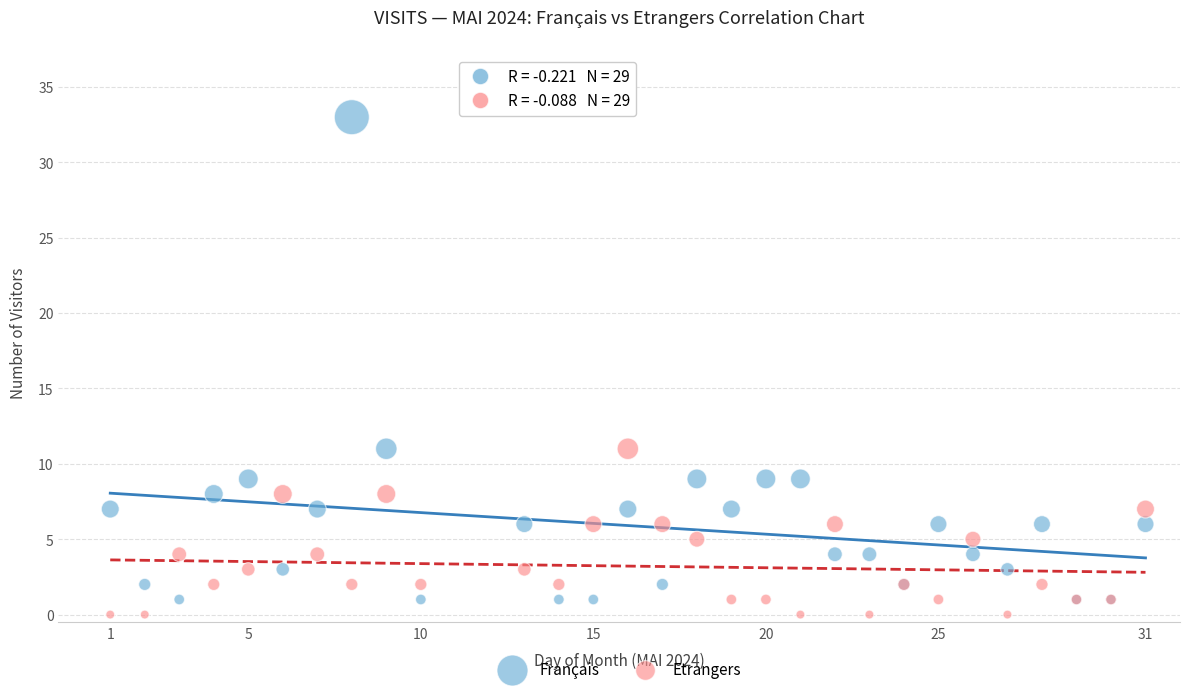

Which series reaches the maximum Y coordinate?

Français